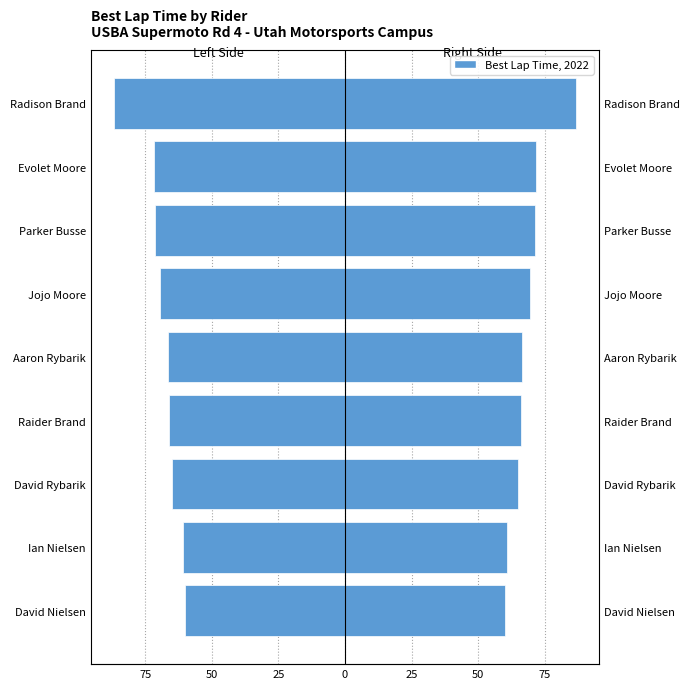

Reading left to right, transcribe all the data shown in this chart.

Best Lap Time (Left): -60.1	-60.7	-65.1	-66.2	-66.6	-69.5	-71.5	-71.7	-86.8
Best Lap Time (Right): 60.1	60.7	65.1	66.2	66.6	69.5	71.5	71.7	86.8